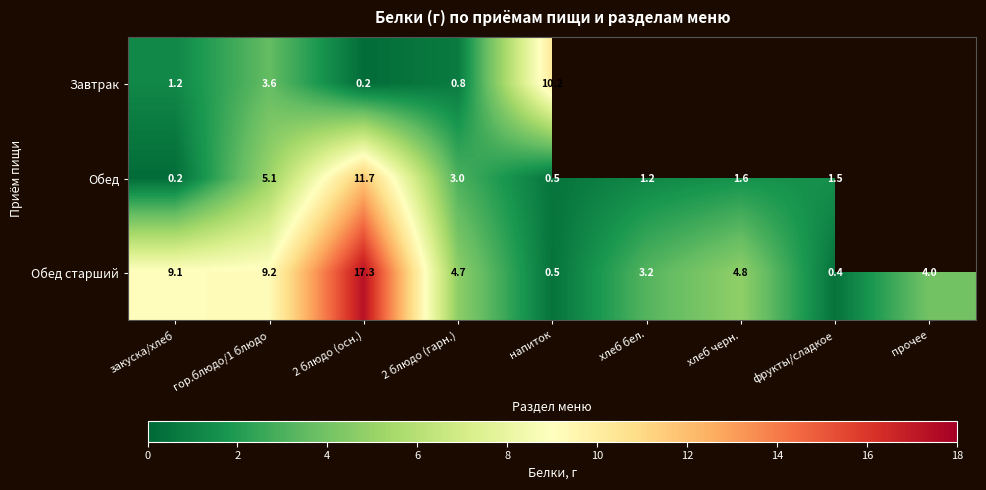

Which series changed the most between закуска/хлеб and гор.блюдо/1 блюдо?

Обед